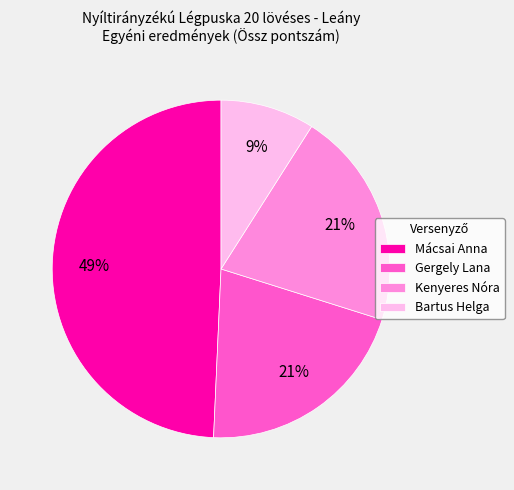

True or false: Bartus Helga accounts for 9% of the total.

True